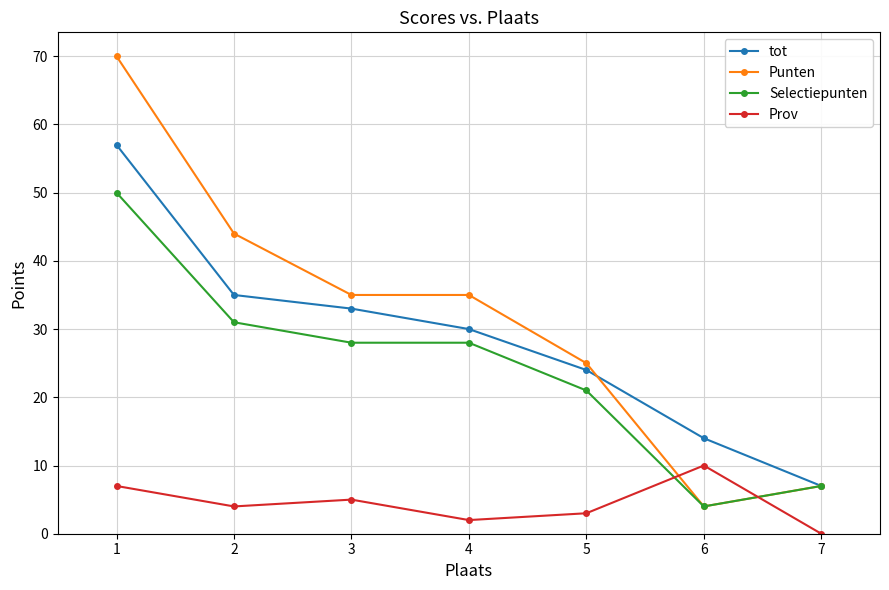

Read the Punten value at 3.

35